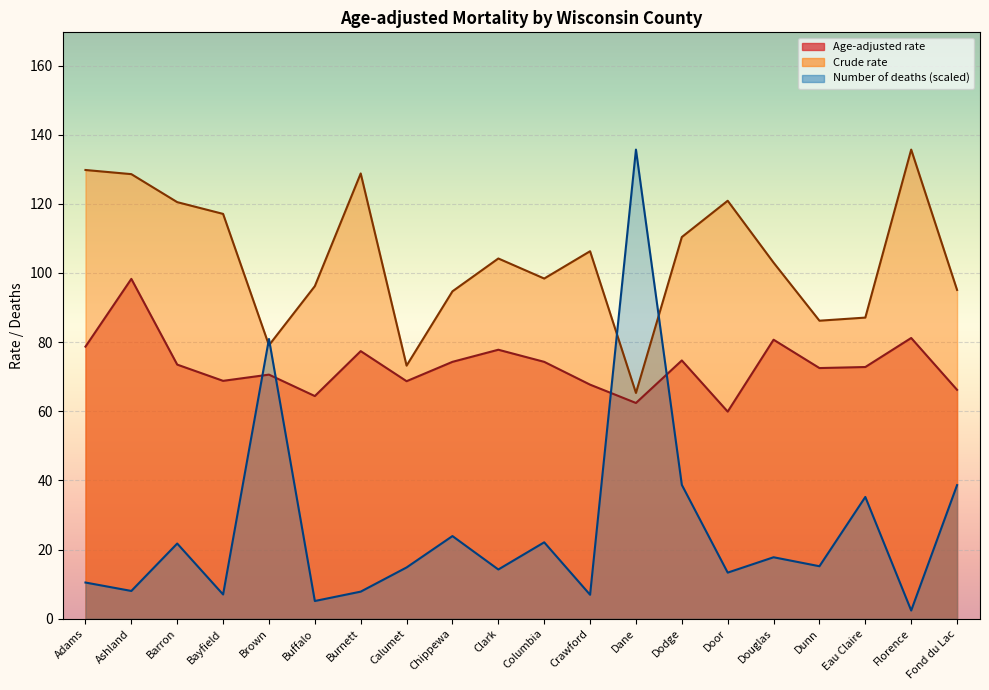

How many data points does each series have?

20